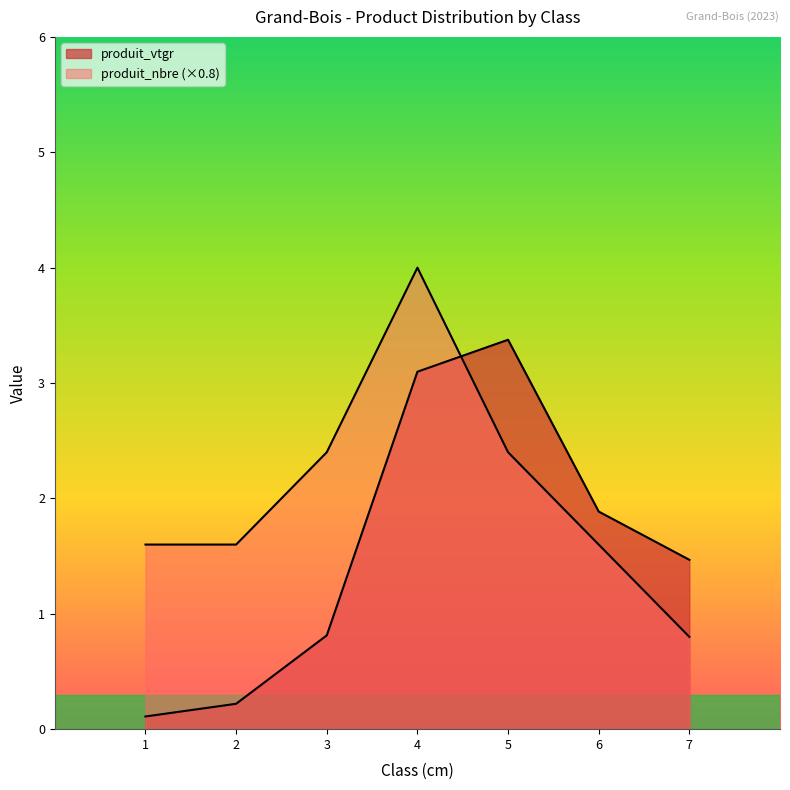

Is the value of produit_vtgr at 2 greater than the value of produit_nbre at 3?

No